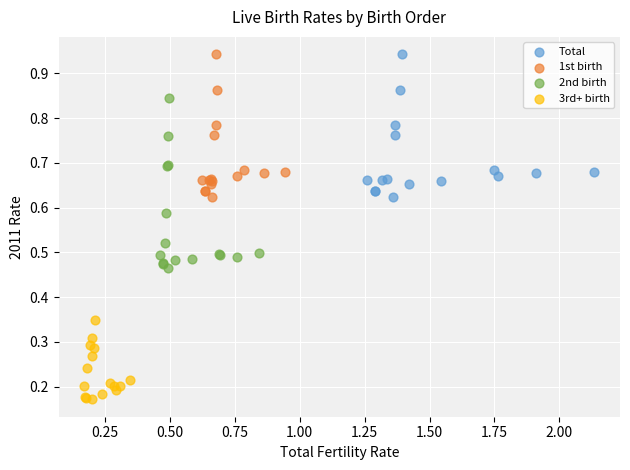

Which series contains the lowest Y value?

3rd+ birth